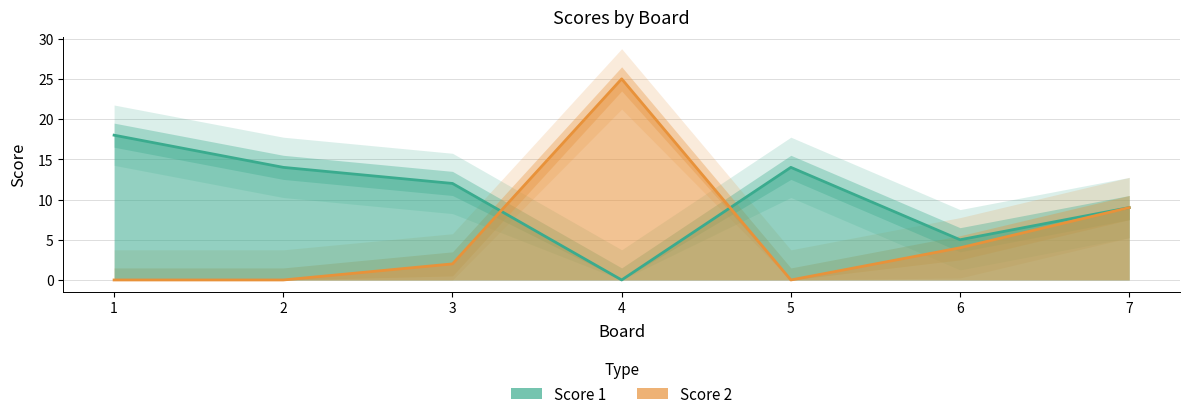

At which category does Score 1 reach its first local valley?

4